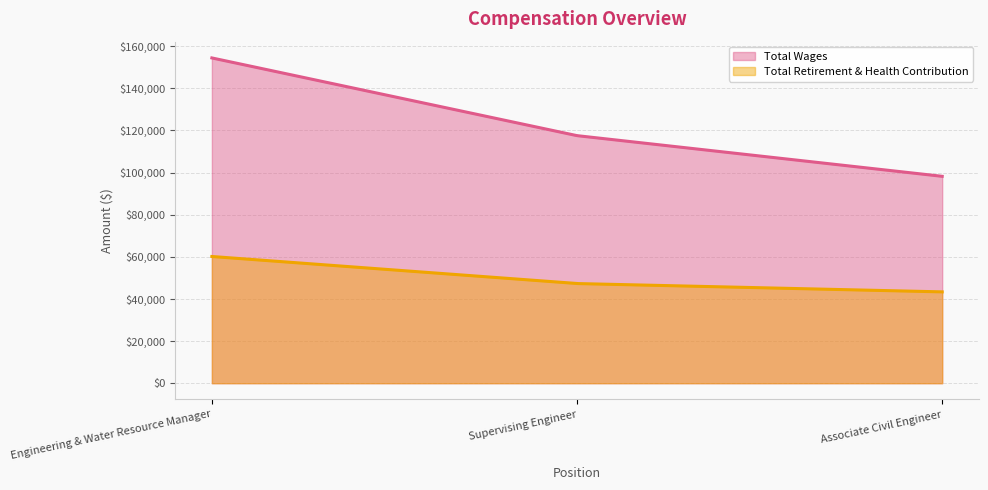

How many data points in Total Retirement & Health Contribution are less than 47321?

1